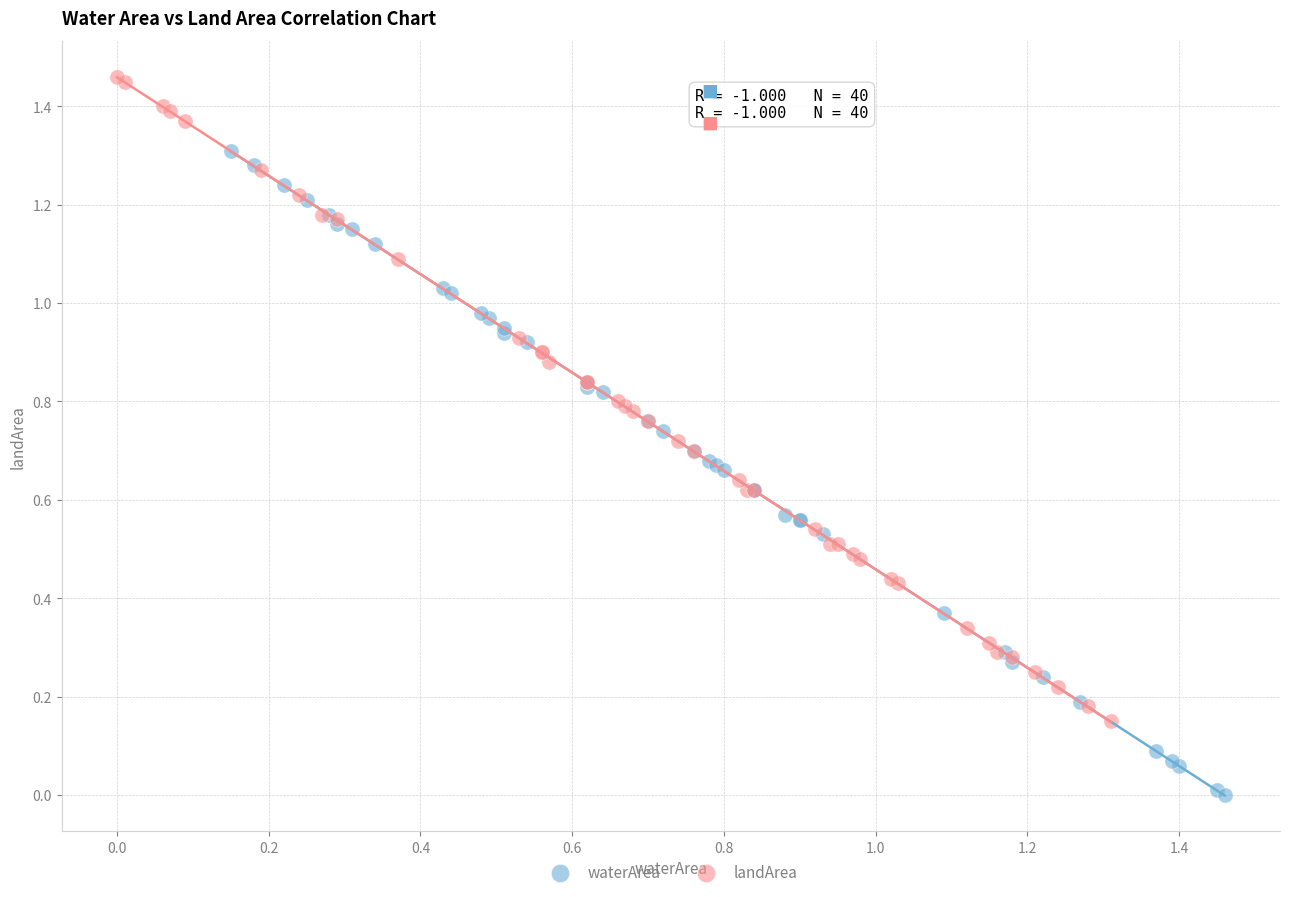

What are all the series names shown in the legend?

waterArea, landArea